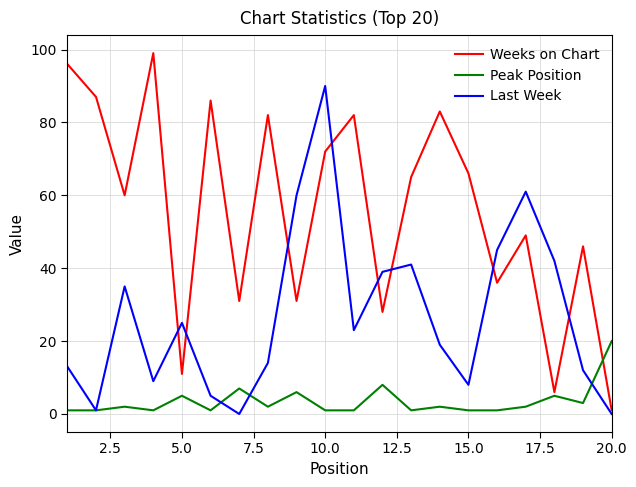

Which series has the largest total across all categories?

Weeks on Chart